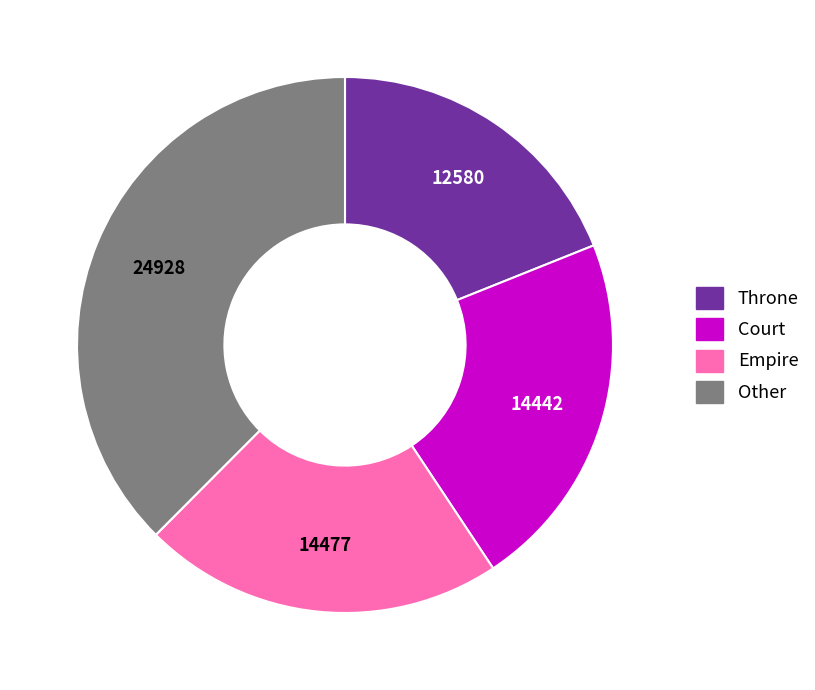

Does any single category account for the majority?

No